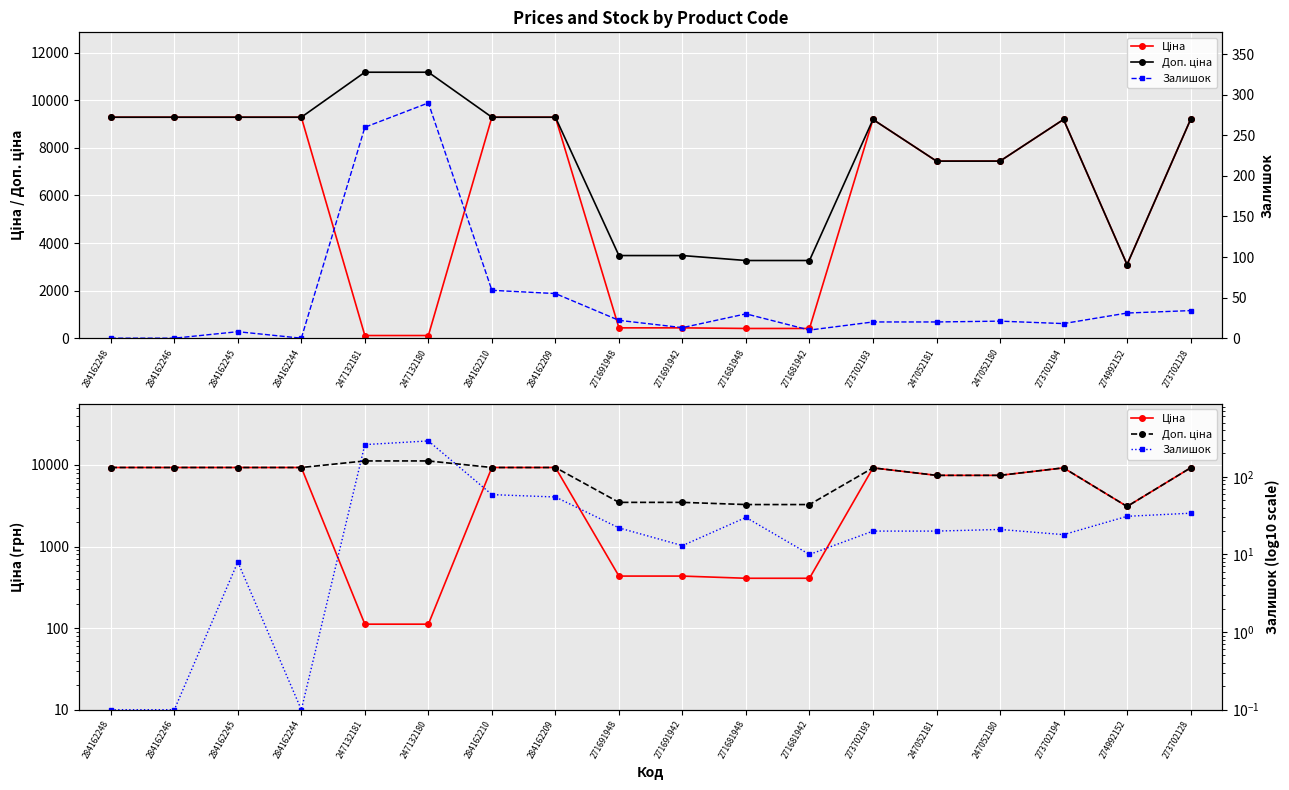

True or false: Ціна and Доп. ціна cross at least once.

False